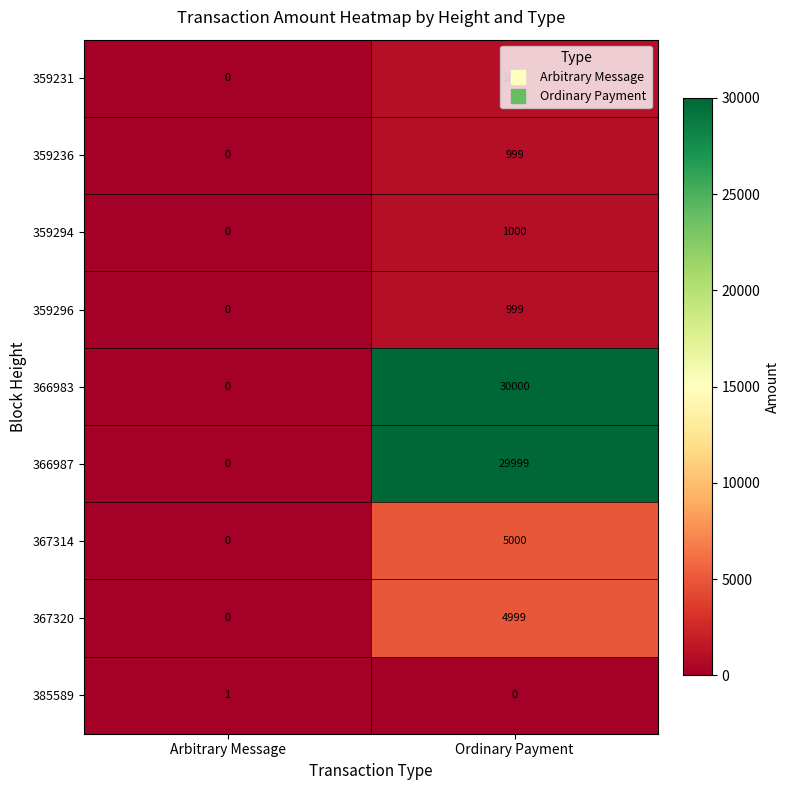

The 359294 series shows 1000 at Ordinary Payment. True or false?

True